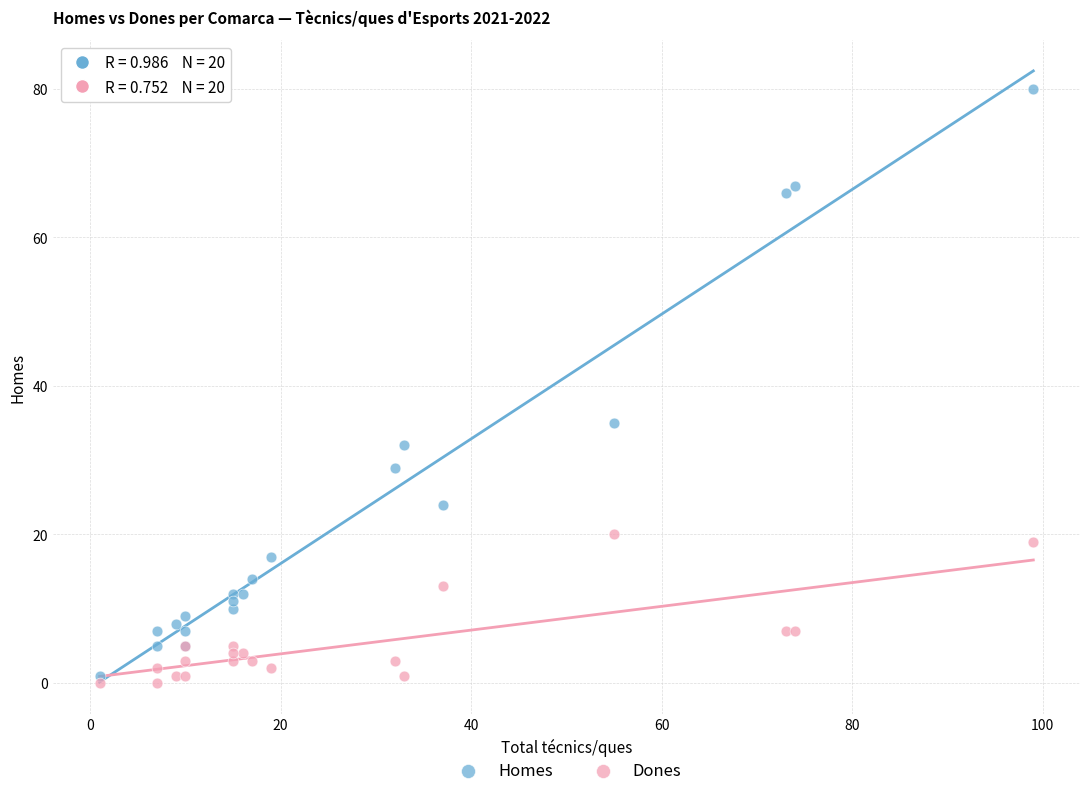

Which series has the widest spread of Y values?

Homes